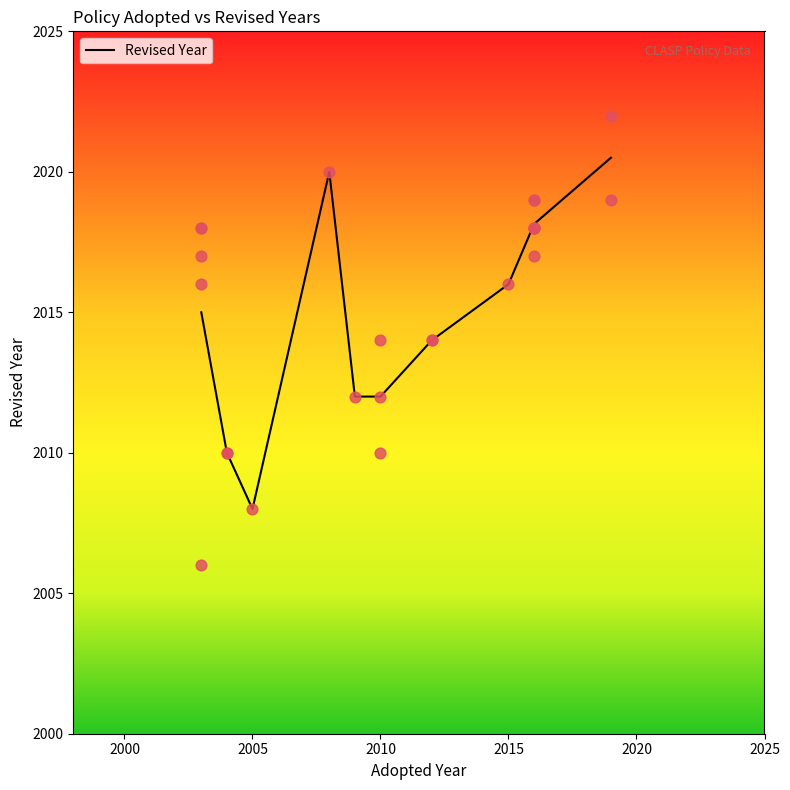

True or false: Revised Year has a value of 2016.0 at 2015.

True